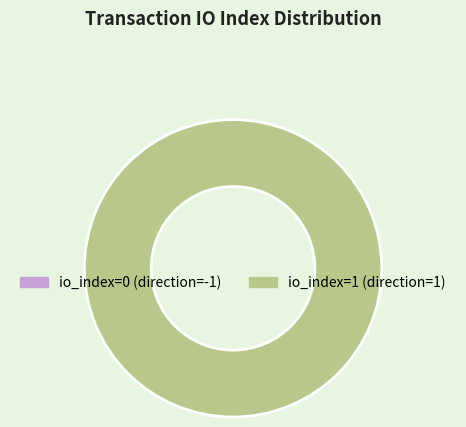

Is it true that direction=1 (io_index=1) is 100% of the pie?

True